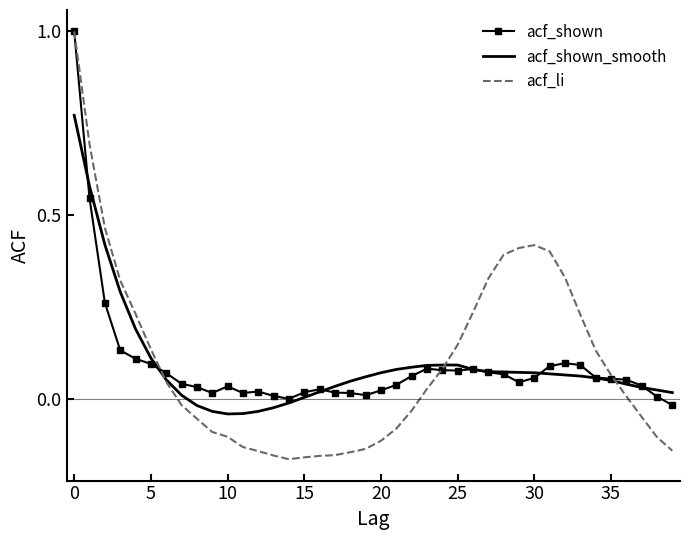

Count the number of data series in this chart.

3